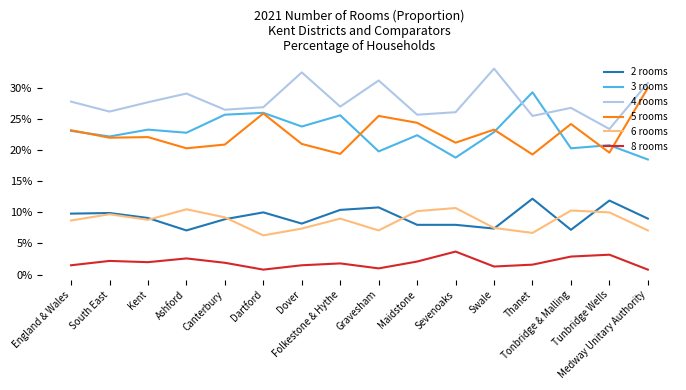

True or false: 4 rooms and 2 rooms cross at least once.

False